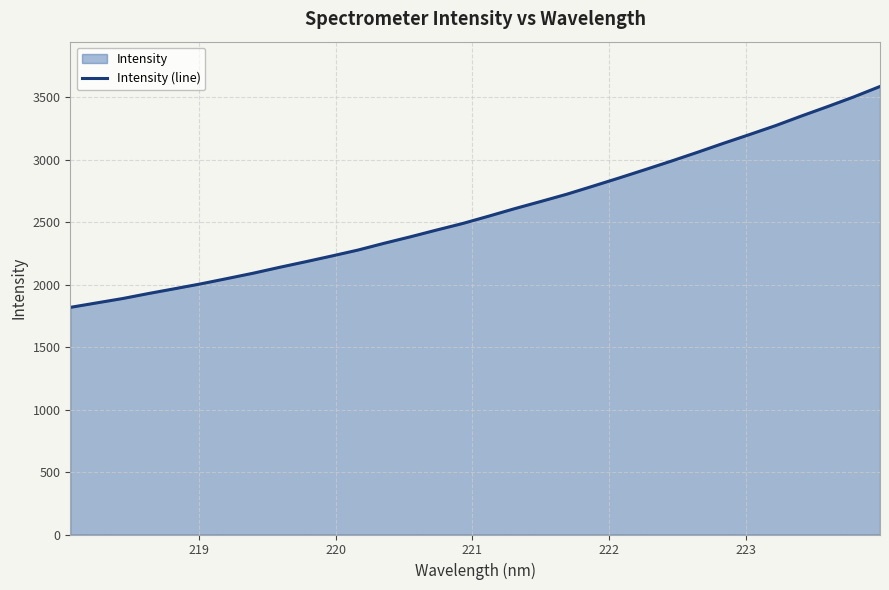

What is the minimum value shown in the chart?

1818.1